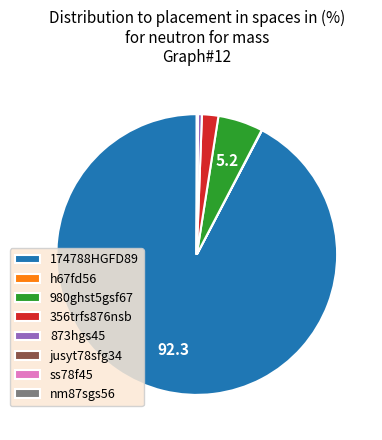

Between 356trfs876nsb and 873hgs45, which is larger?

356trfs876nsb